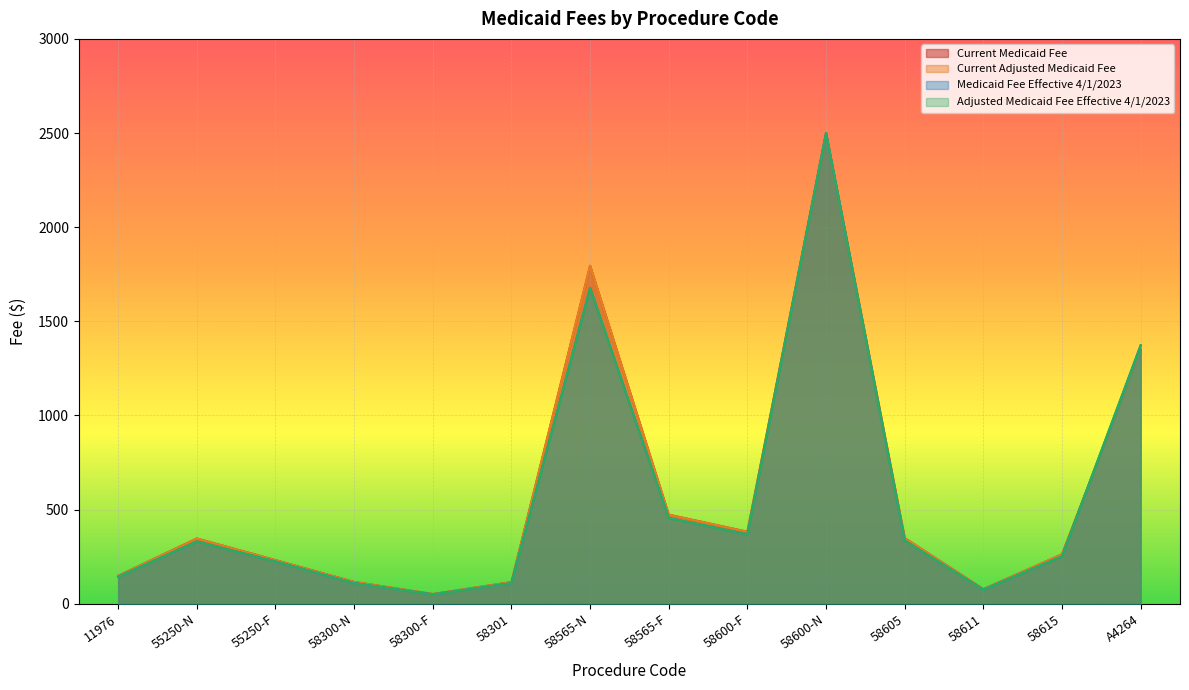

The value of Adjusted Medicaid Fee Effective 4/1/2023 at 58600-F is 257.1. True or false?

False